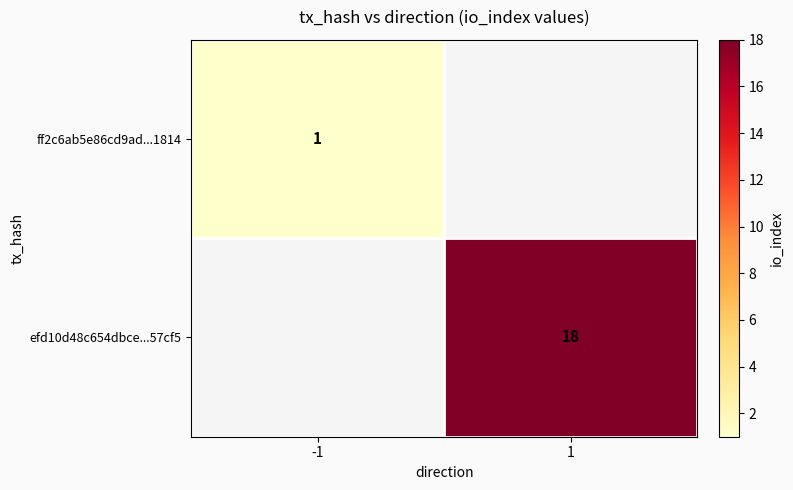

The value of efd10d48c654dbce...57cf5 at 1 is 18. True or false?

True